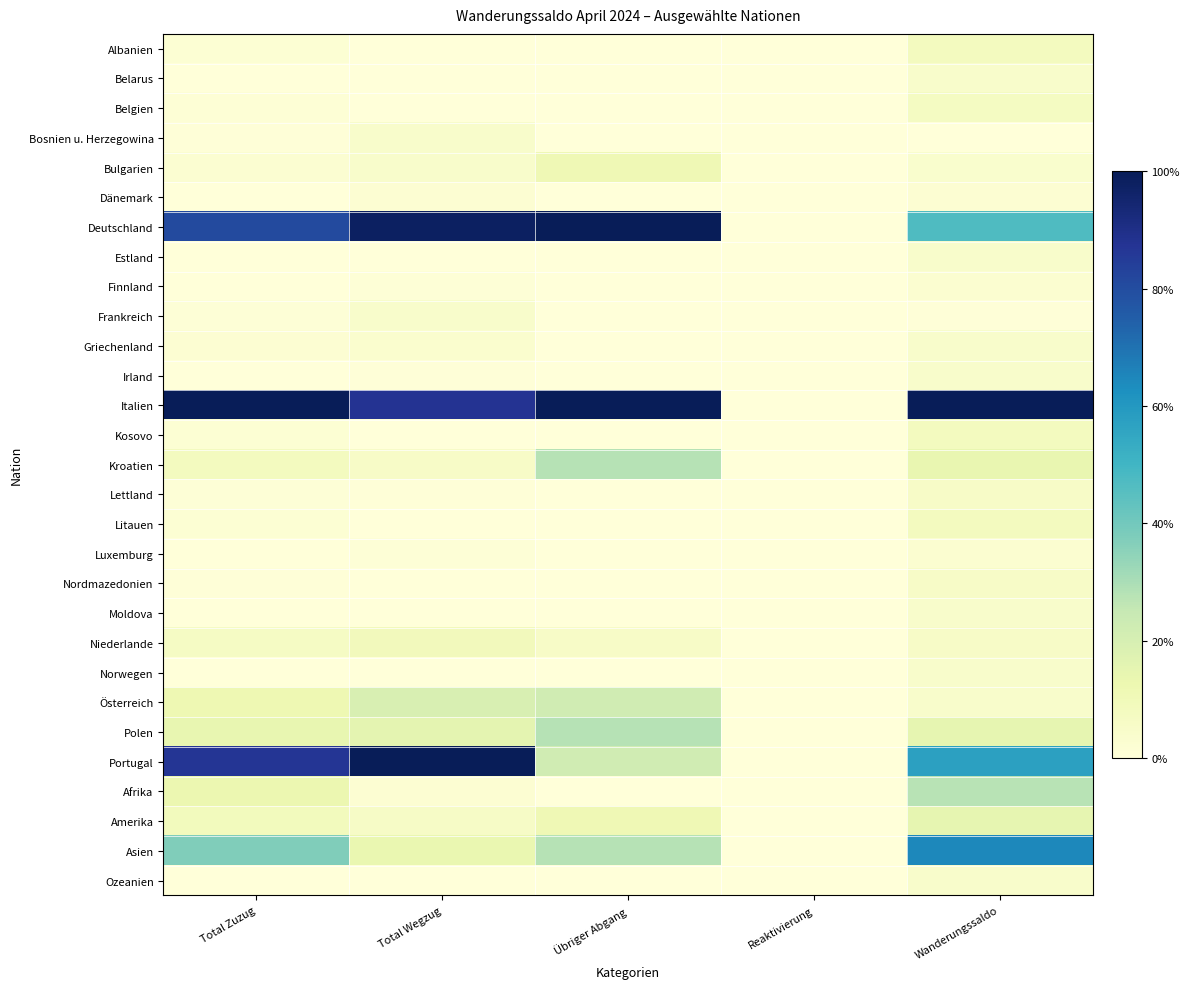

Which category has the lowest value across all series?

Total Wegzug